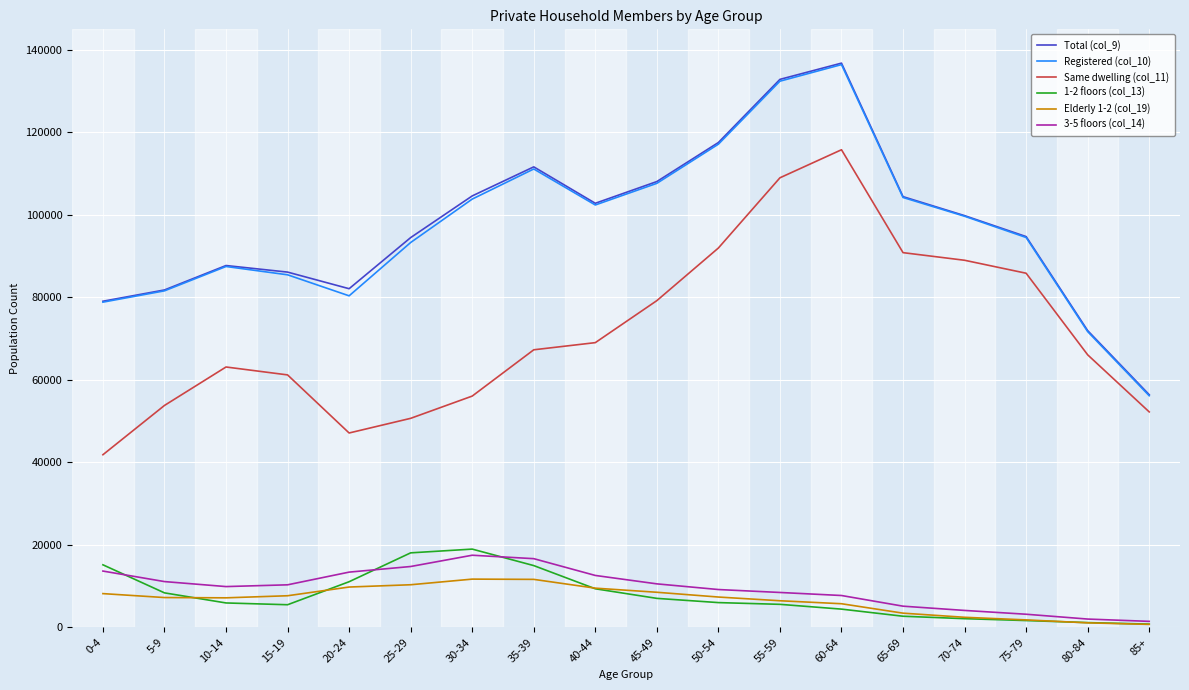

The 3-5 floors (col_14) series shows 11091 at 5-9. True or false?

True